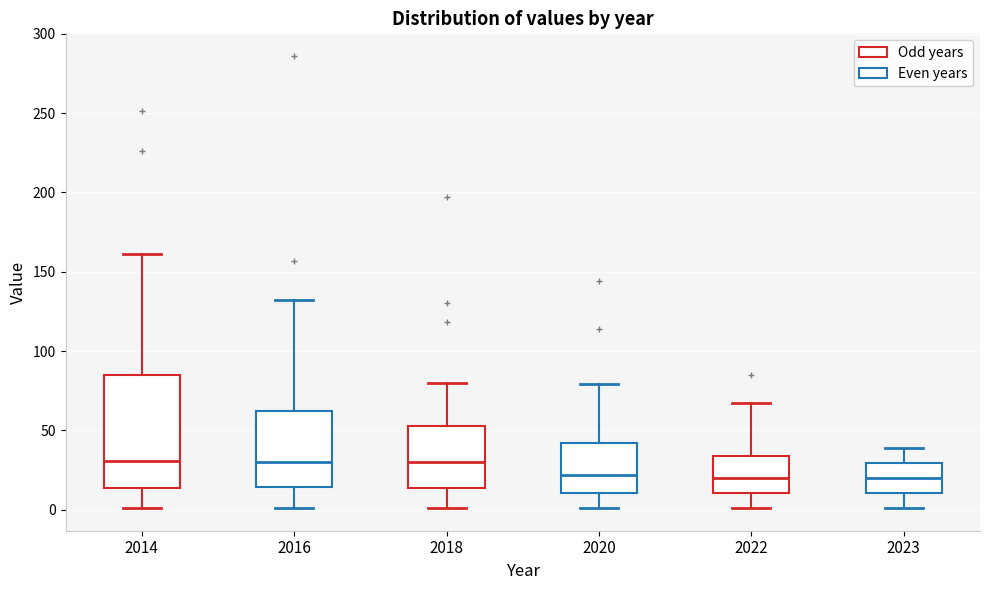

Where is the lower edge of the box at x = 2023 on the y-axis? The values are not printed on the chart, so give them approximately, as read against the axis.

10